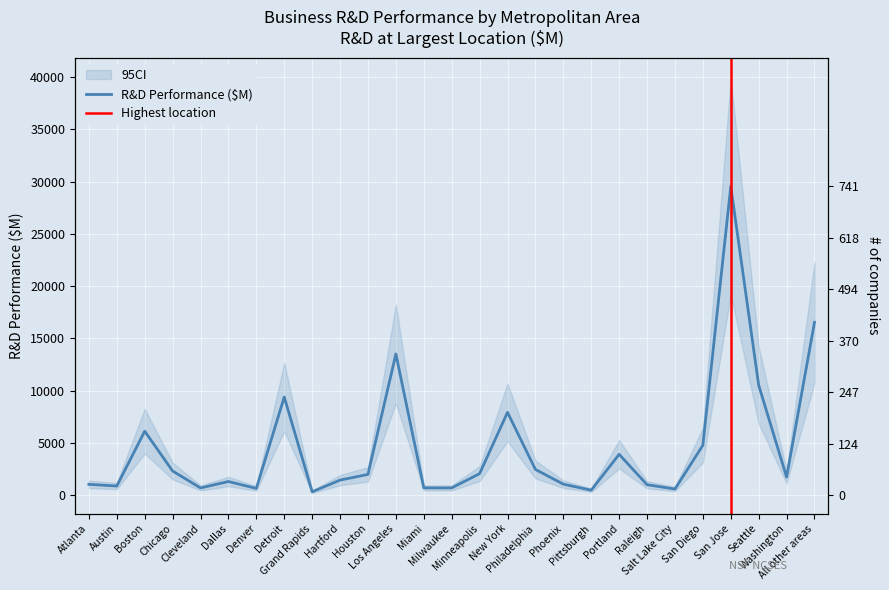

List the labels in order of value, largest first.

San Jose, All other areas, Los Angeles, Seattle, Detroit, New York, Boston, San Diego, Portland, Philadelphia, Chicago, Minneapolis, Houston, Washington, Hartford, Dallas, Phoenix, Atlanta, Raleigh, Austin, Miami, Milwaukee, Cleveland, Denver, Salt Lake City, Pittsburgh, Grand Rapids